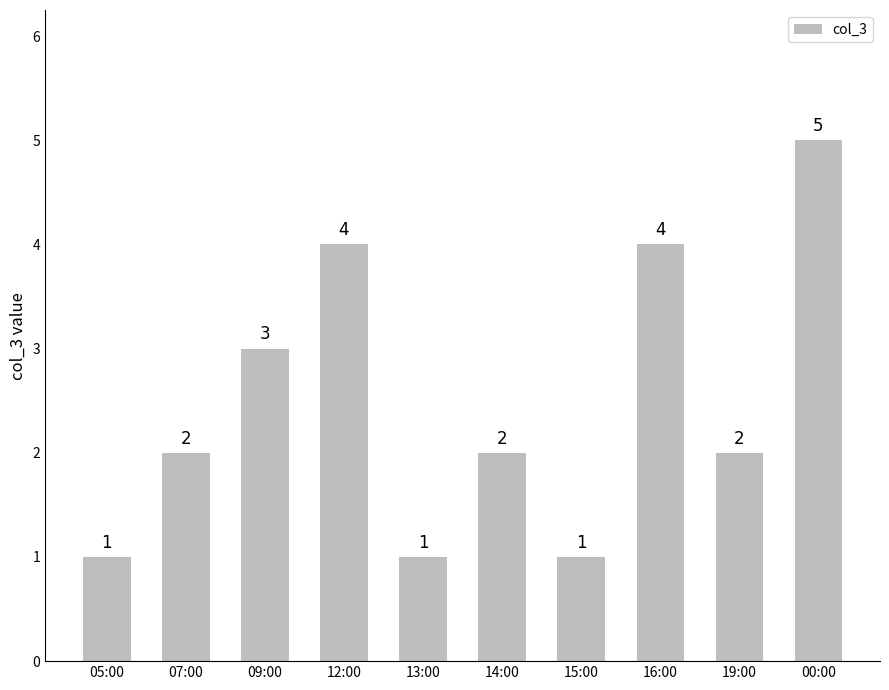

Reading left to right, extract all data points from this chart.

05:00=1	07:00=2	09:00=3	12:00=4	13:00=1	14:00=2	15:00=1	16:00=4	19:00=2	00:00=5